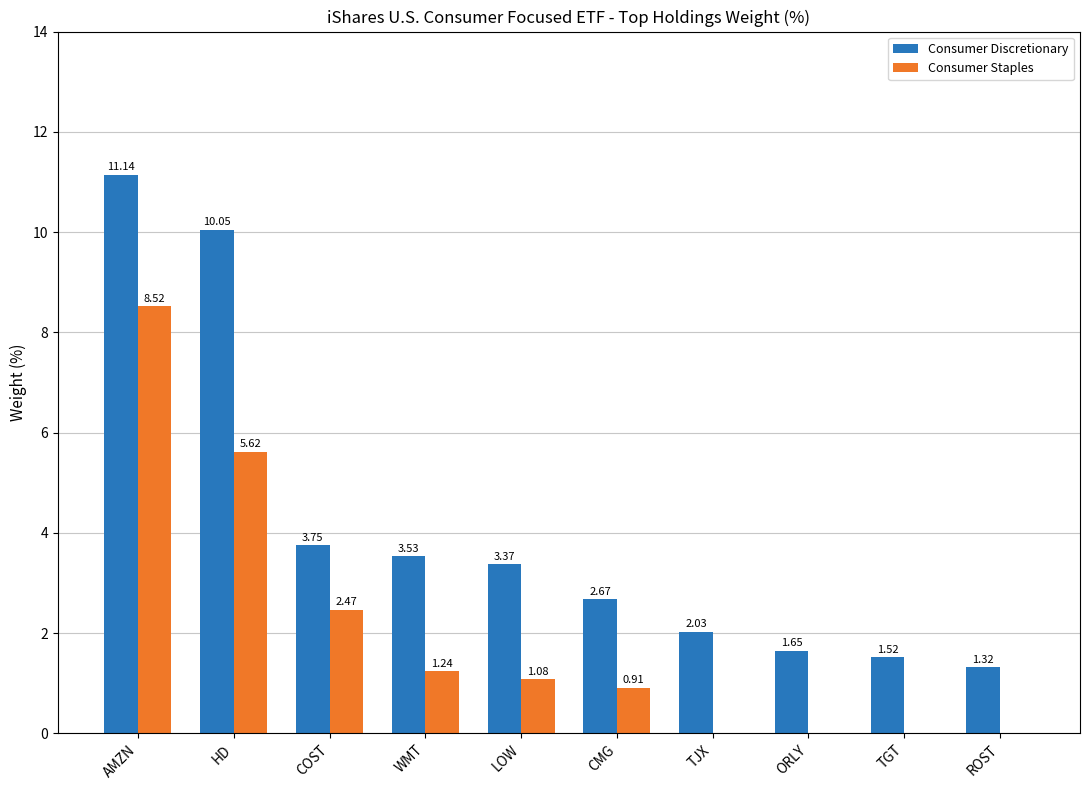

Where does the Consumer Discretionary series first go above 3?

AMZN